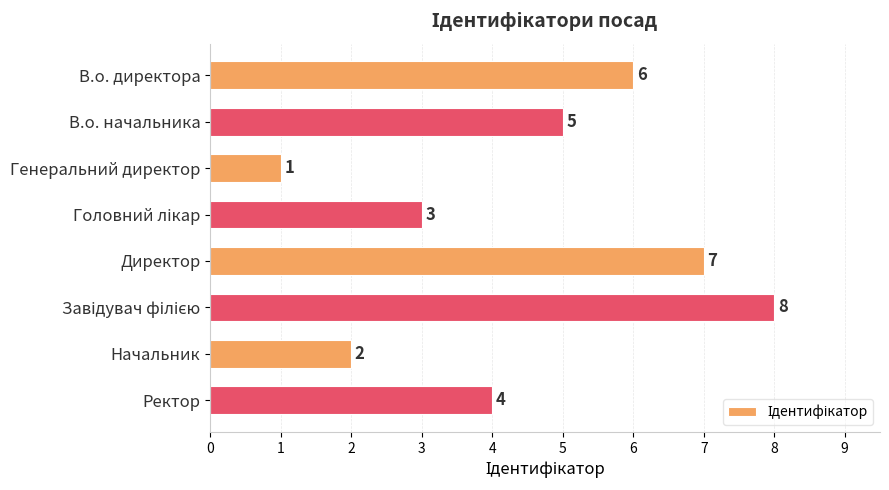

How many bars are there in total?

8